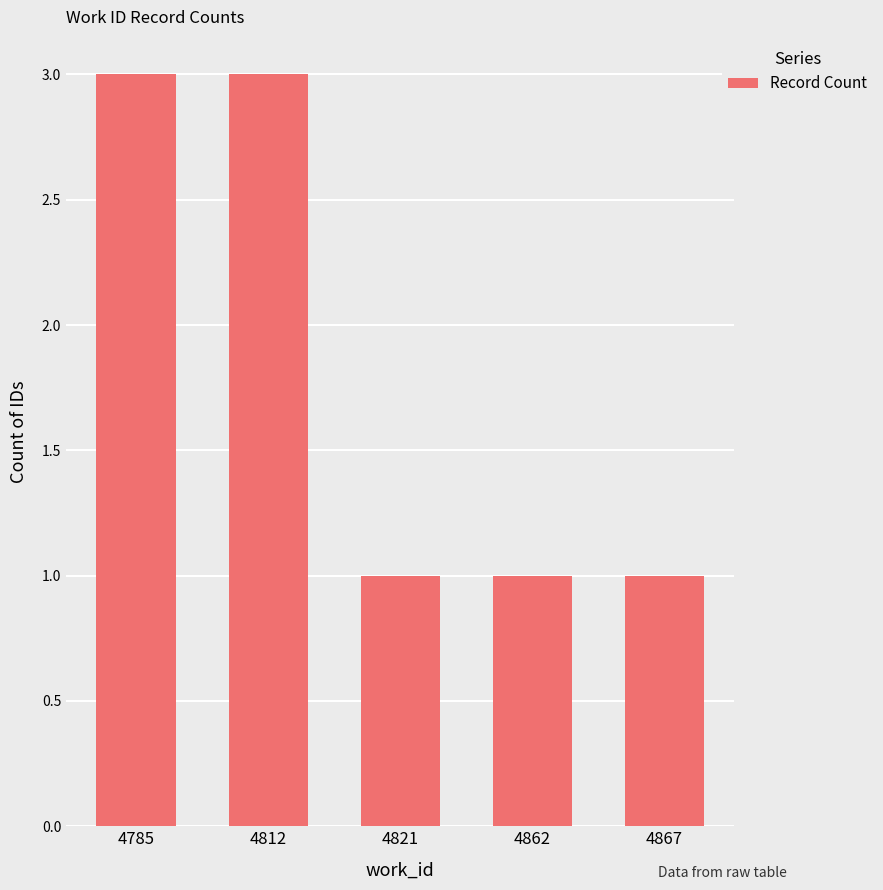

What is the greatest value displayed?

3